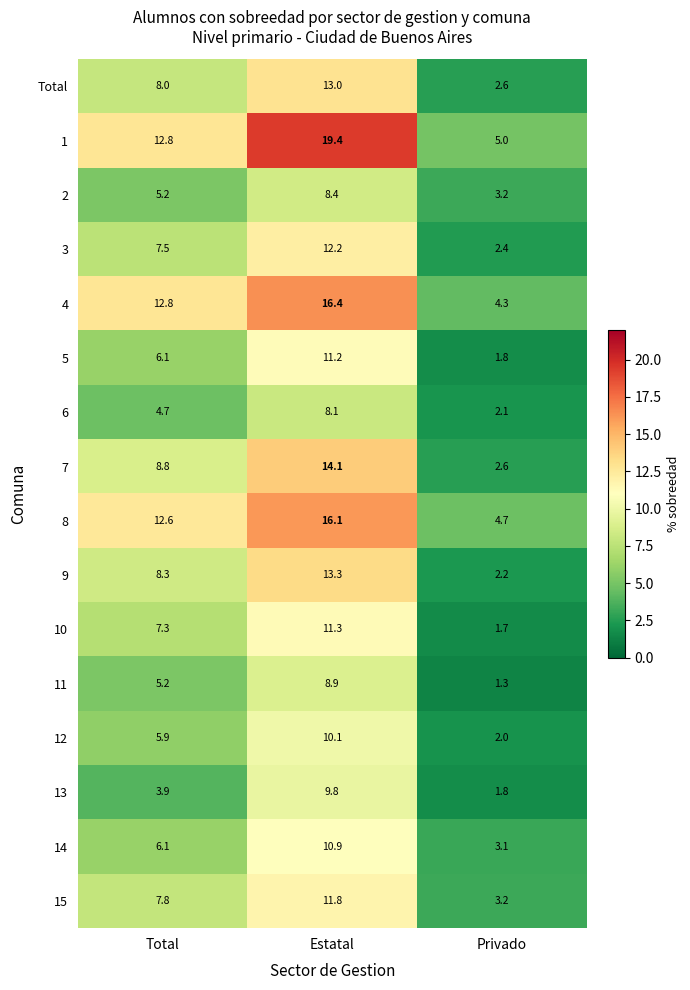

What is the spread (max minus min) of values at Estatal?

11.3